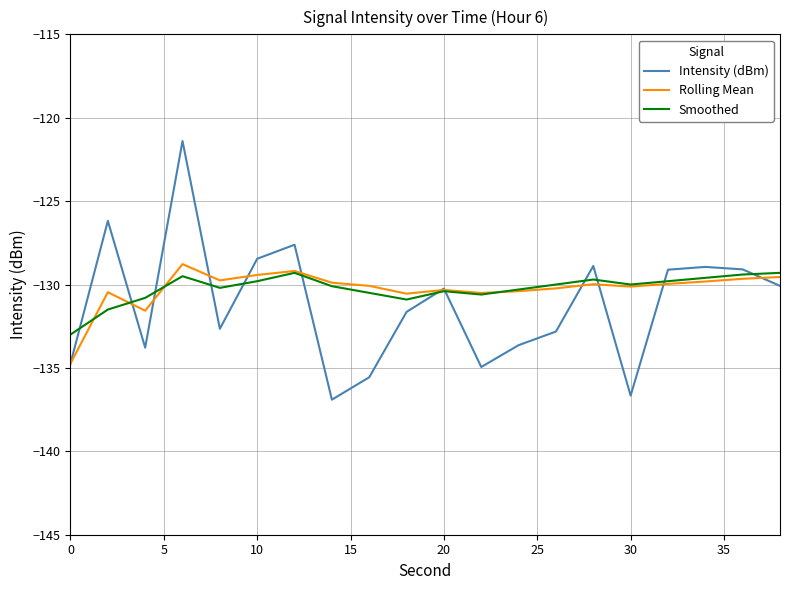

What is the minimum value shown in the chart?

-136.9